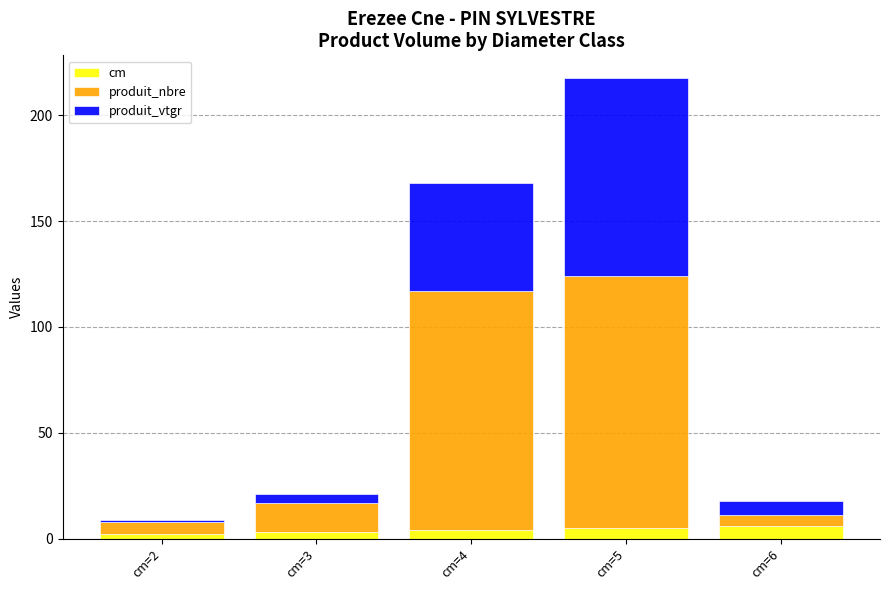

At which category is the sum across all series the highest?

cm=5